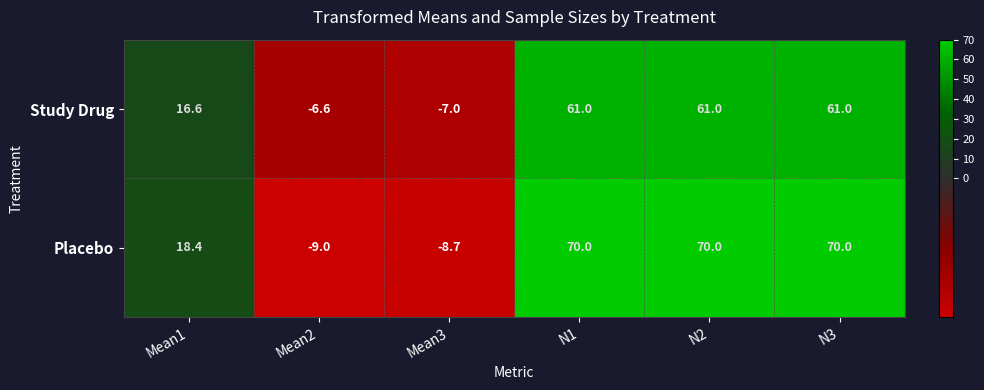

List the series in order of their peak value, highest first.

Placebo, Study Drug